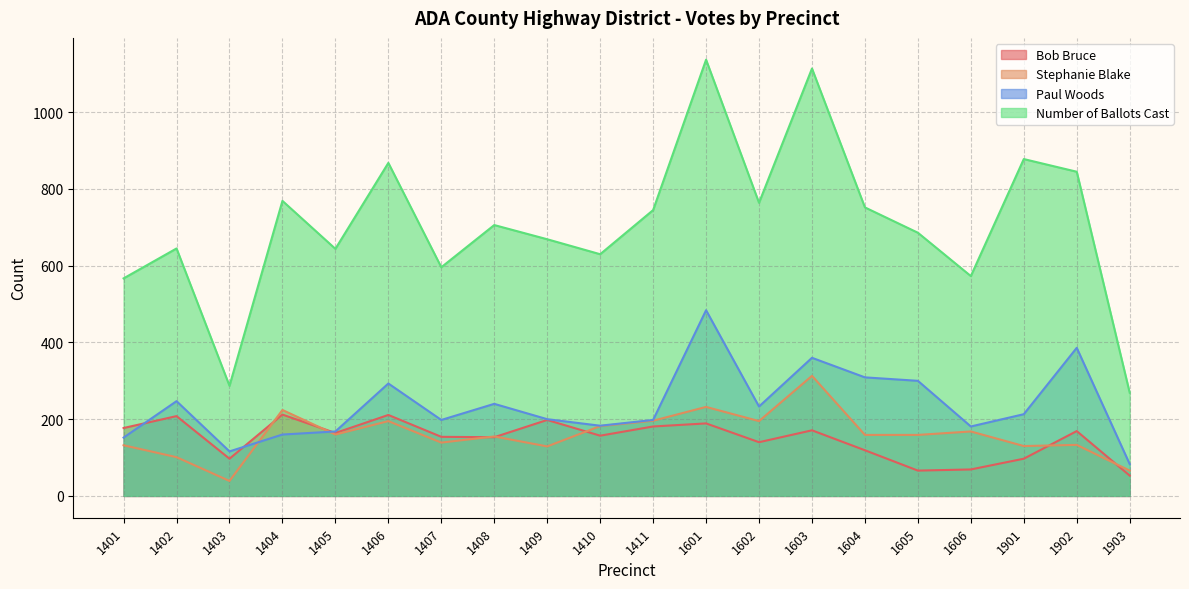

What is the total value across all series at 1402?

1201